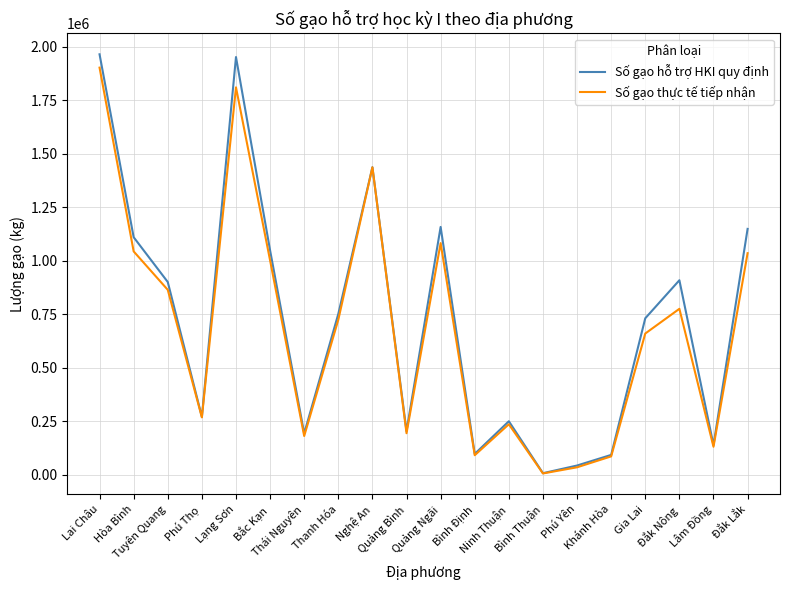

List the series in order of their overall mean, lowest first.

Số gạo thực tế tiếp nhận, Số gạo hỗ trợ HKI quy định